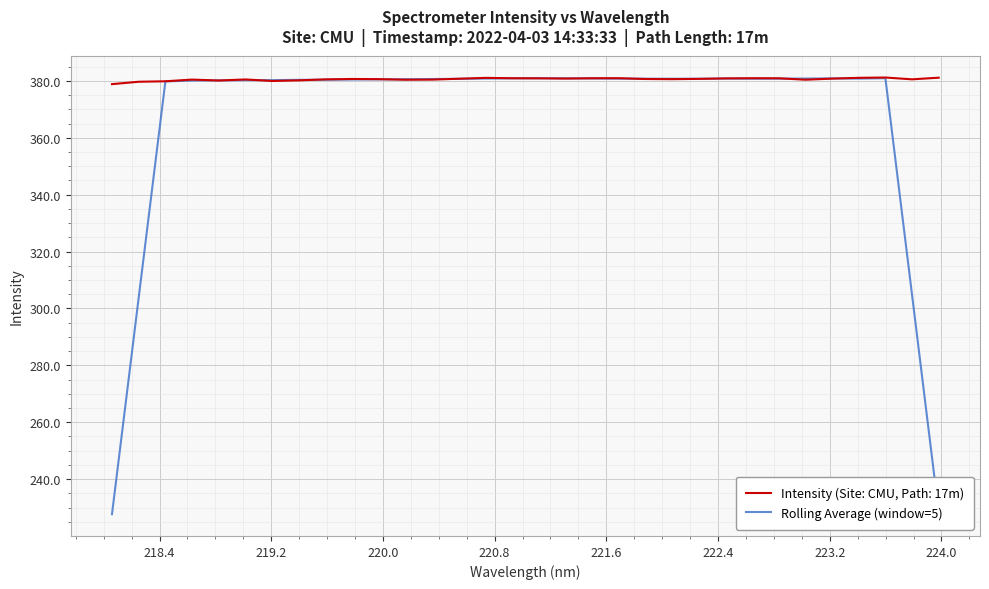

List the series in order of their overall mean, highest first.

Intensity (Site: CMU, Path: 17m), Rolling Average (window=5)